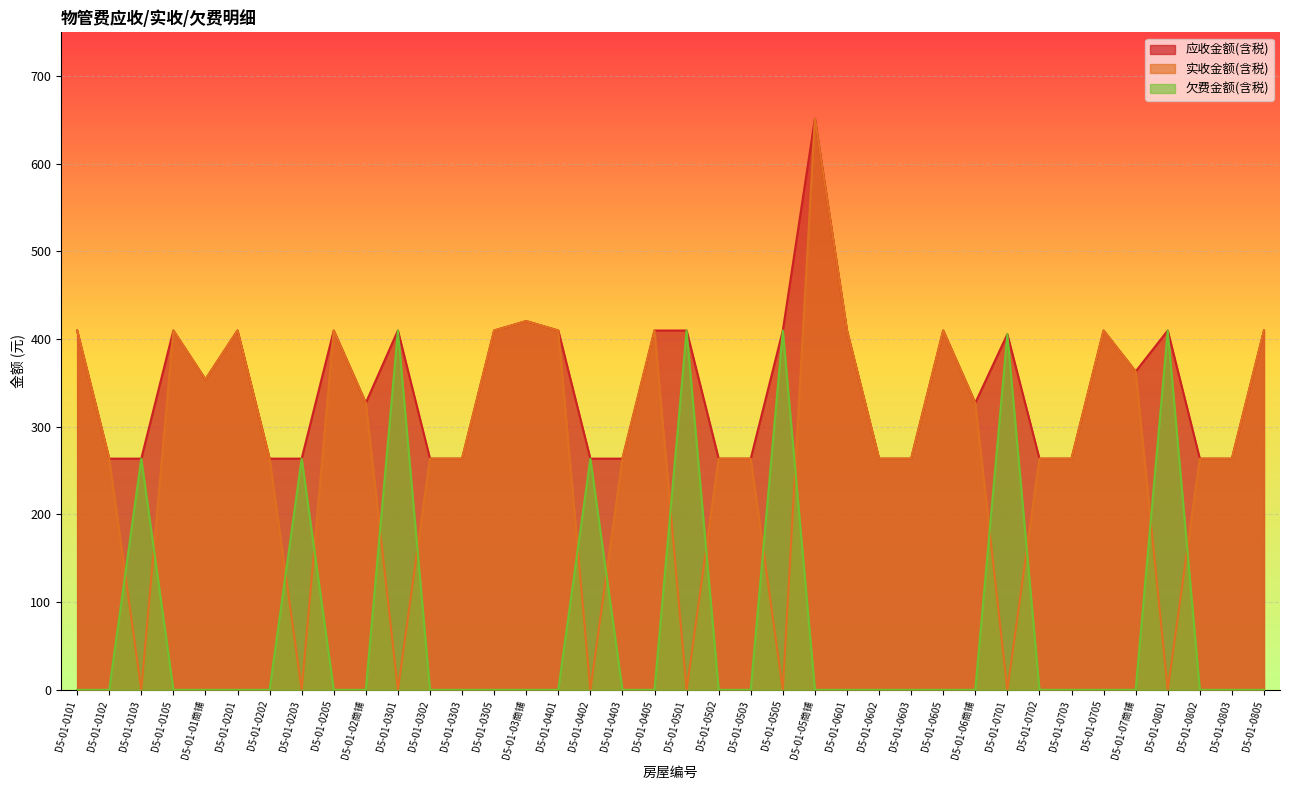

True or false: 欠费金额(含税) and 应收金额(含税) cross at least once.

False